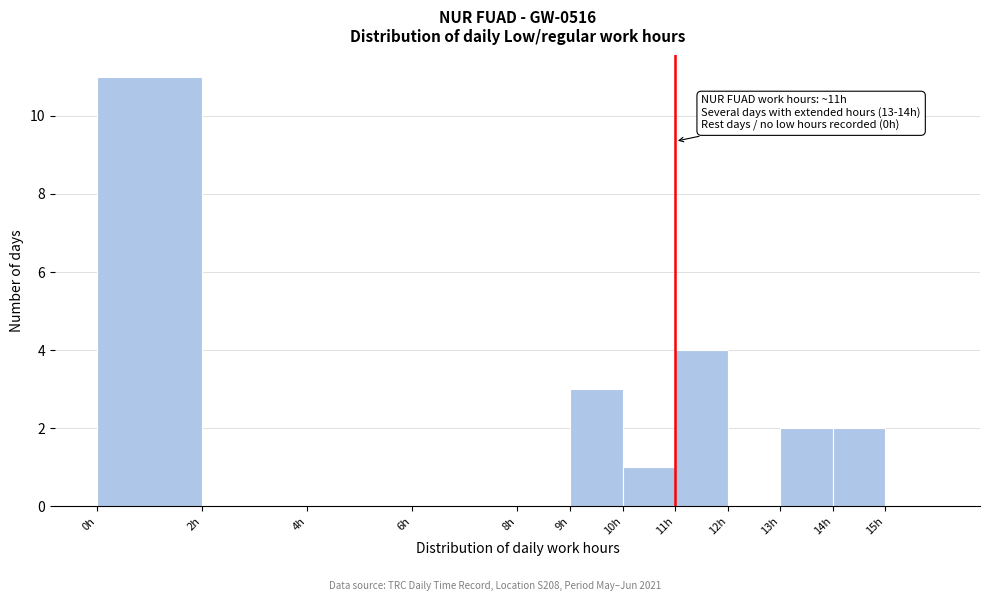

Which range on the x-axis has the tallest bar?

0 to 2